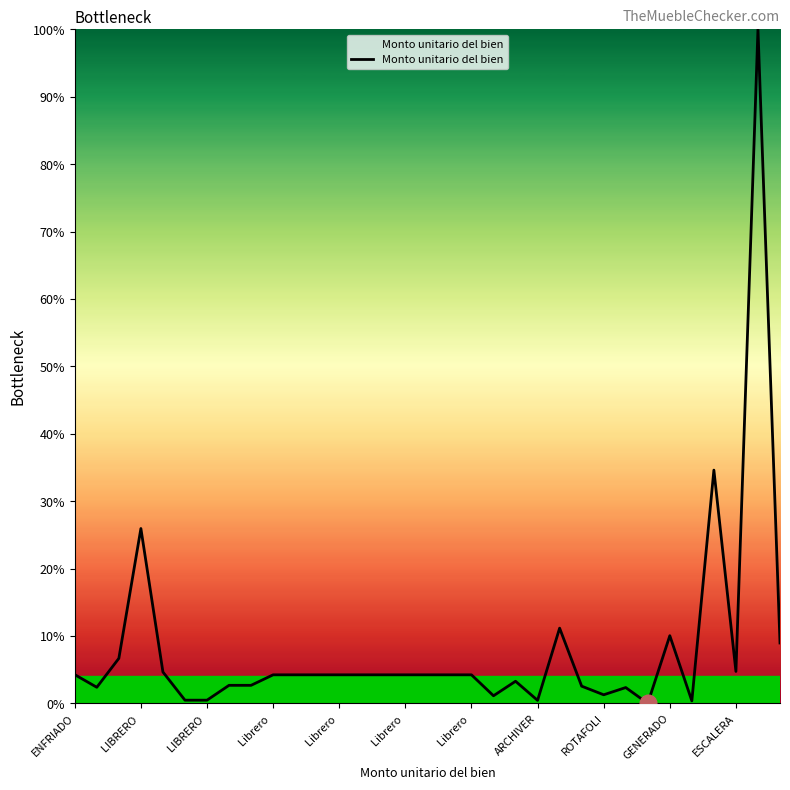

What is the maximum value shown in the chart?

100.0